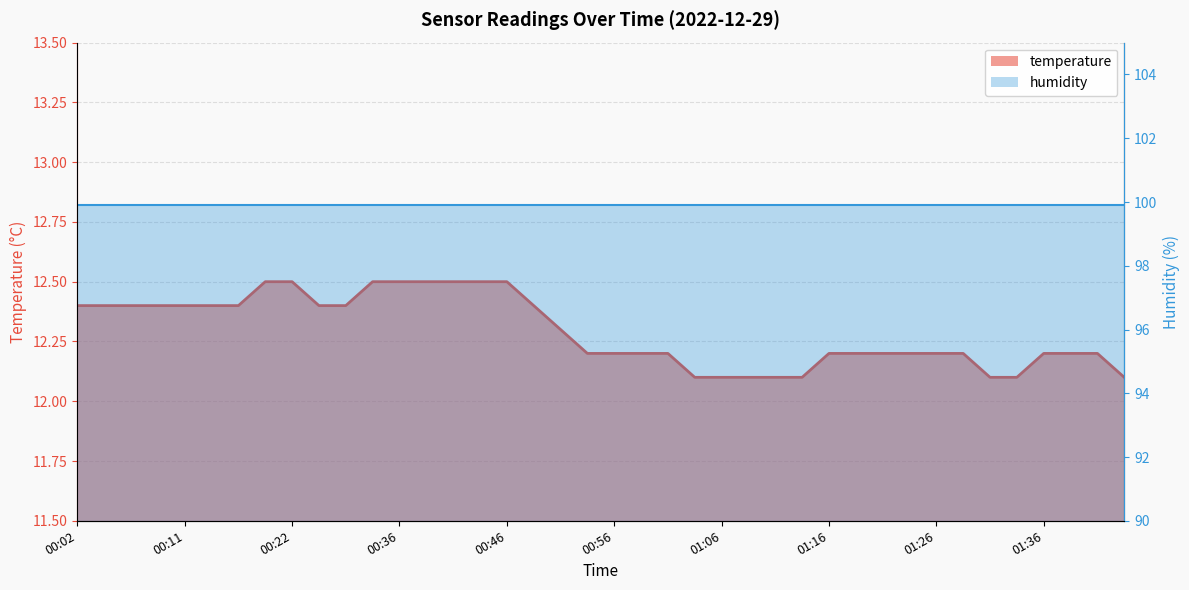

What is the sum of the values at 00:11 and 01:01?

24.6